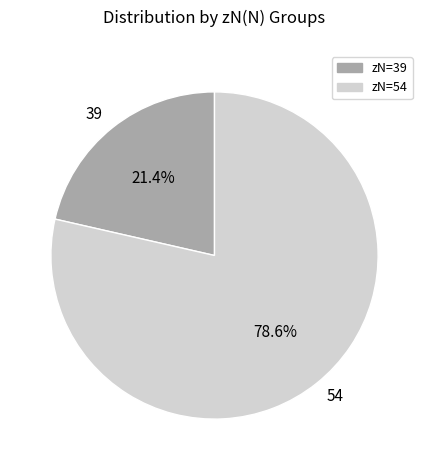

To the nearest percent, what portion does 39 represent?

21%